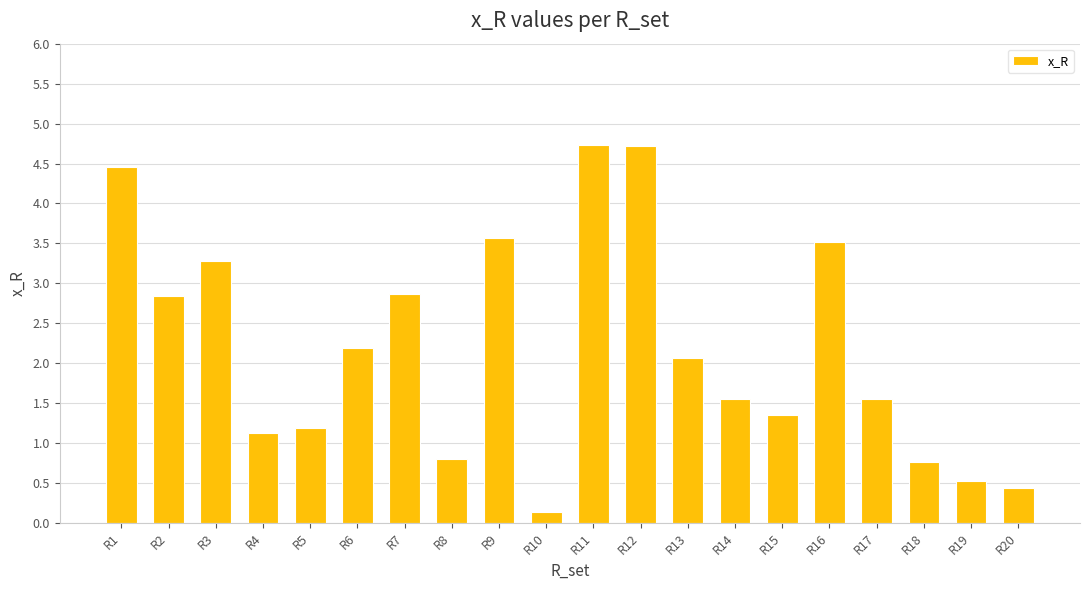

Is it true that the value at R1 is 1.2?

False